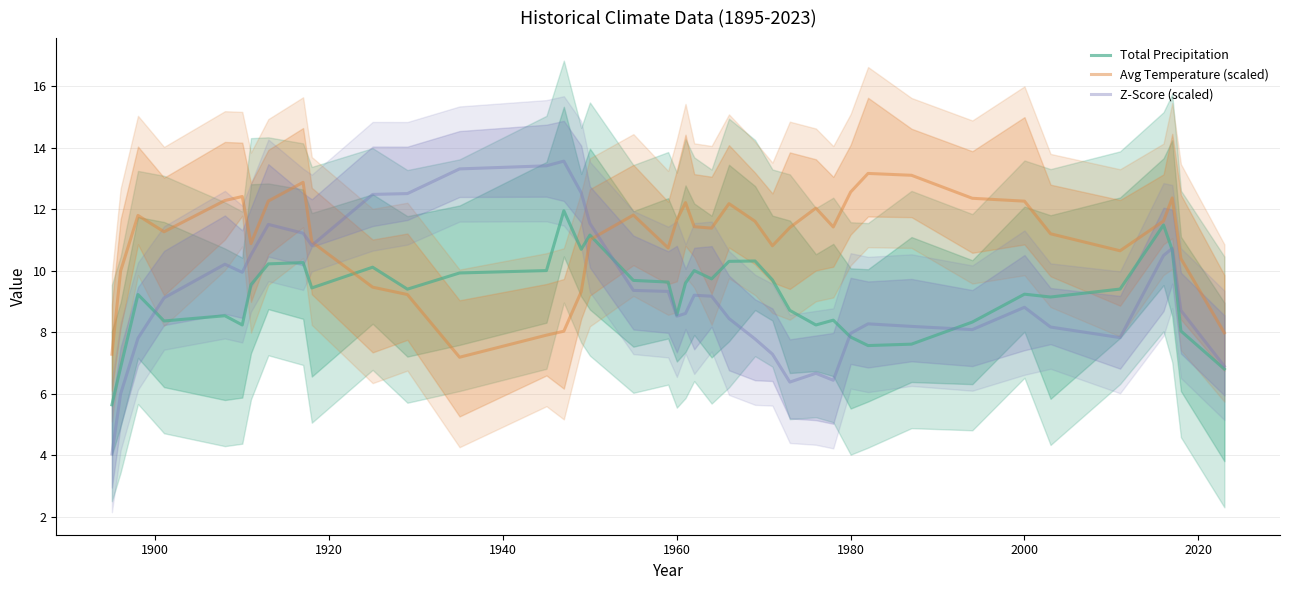

What is the maximum value for Avg Temperature (scaled)?

13.2